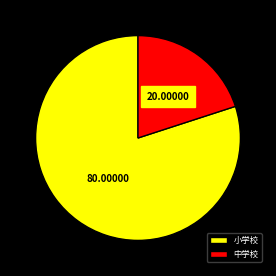

True or false: 中学校 accounts for 14% of the total.

False